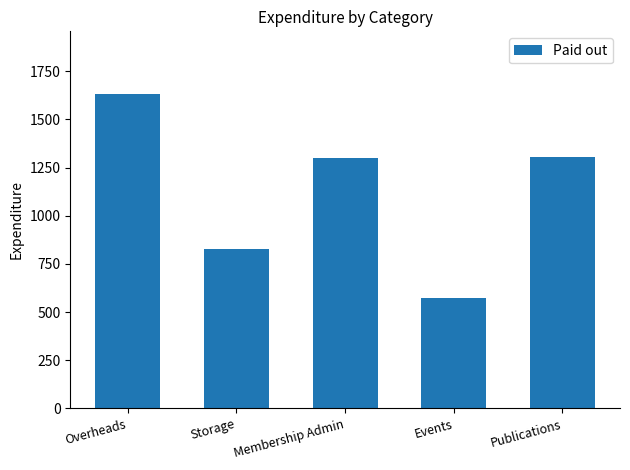

What is the difference between the maximum and second lowest values?

805.5